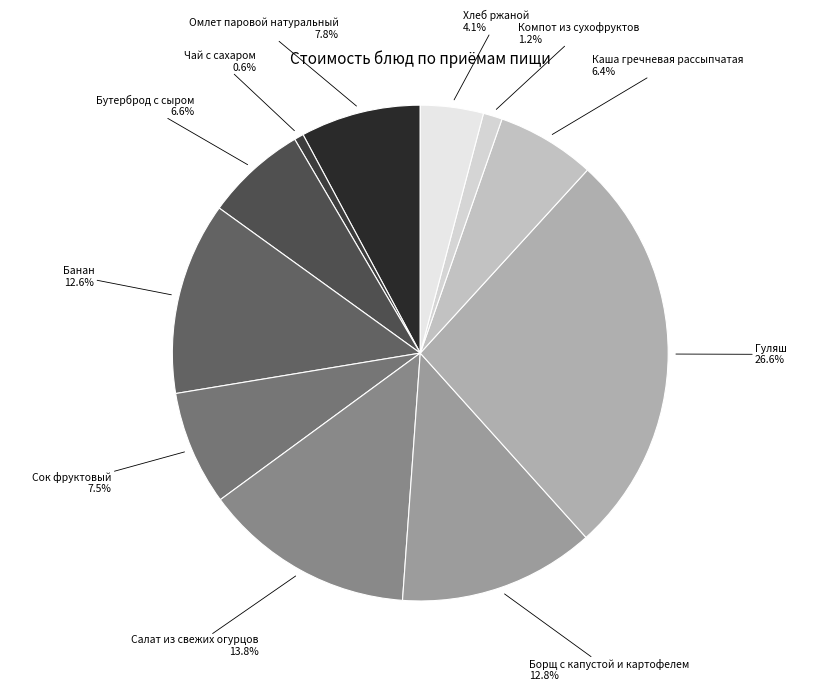

Approximately how many times larger is the value at Борщ с капустой и картофелем compared to Хлеб ржаной?

3.1